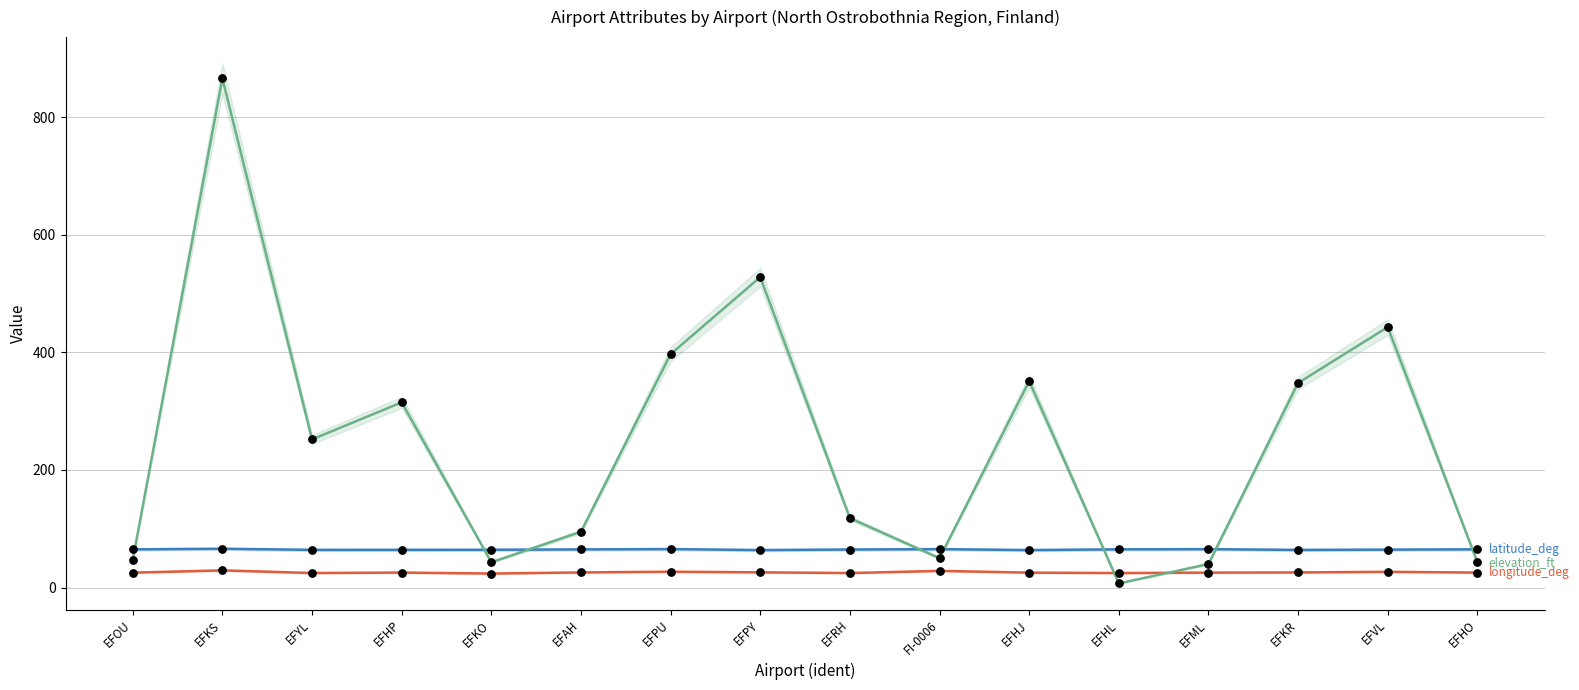

At which category is the sum across all series the highest?

EFKS